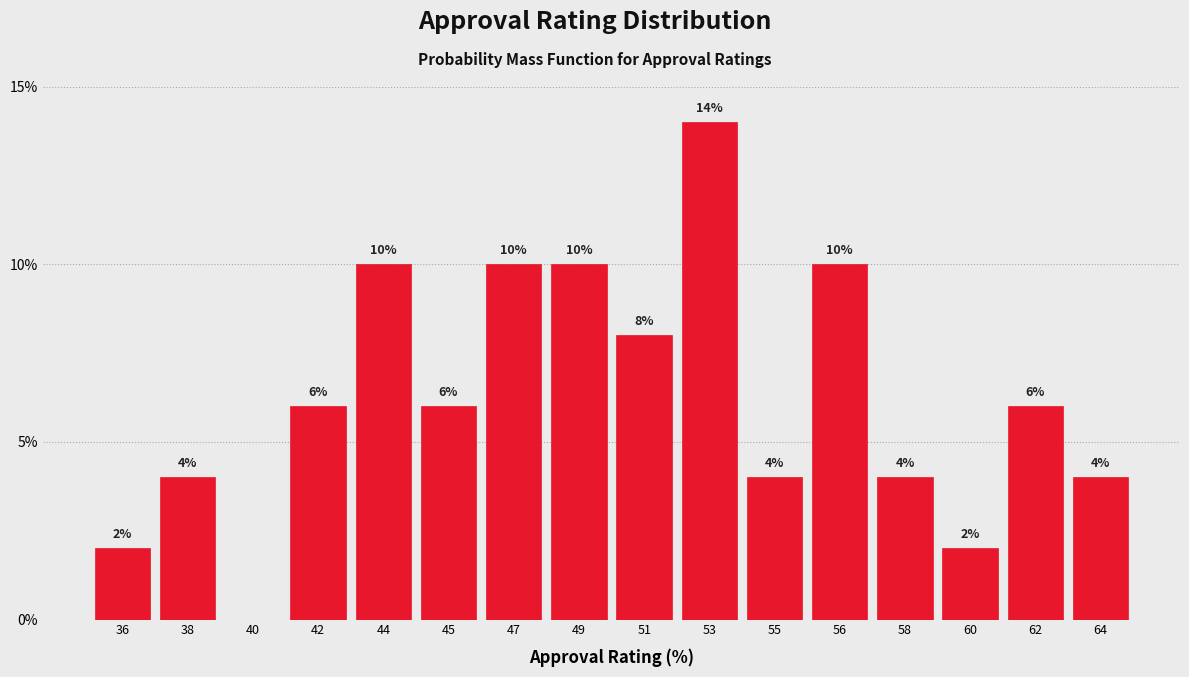

Reading left to right, what are all the values shown in this chart?

36=2.0	38=4.0	40=0.0	42=6.0	44=10.0	45=6.0	47=10.0	49=10.0	51=8.0	53=14.0	55=4.0	56=10.0	58=4.0	60=2.0	62=6.0	64=4.0